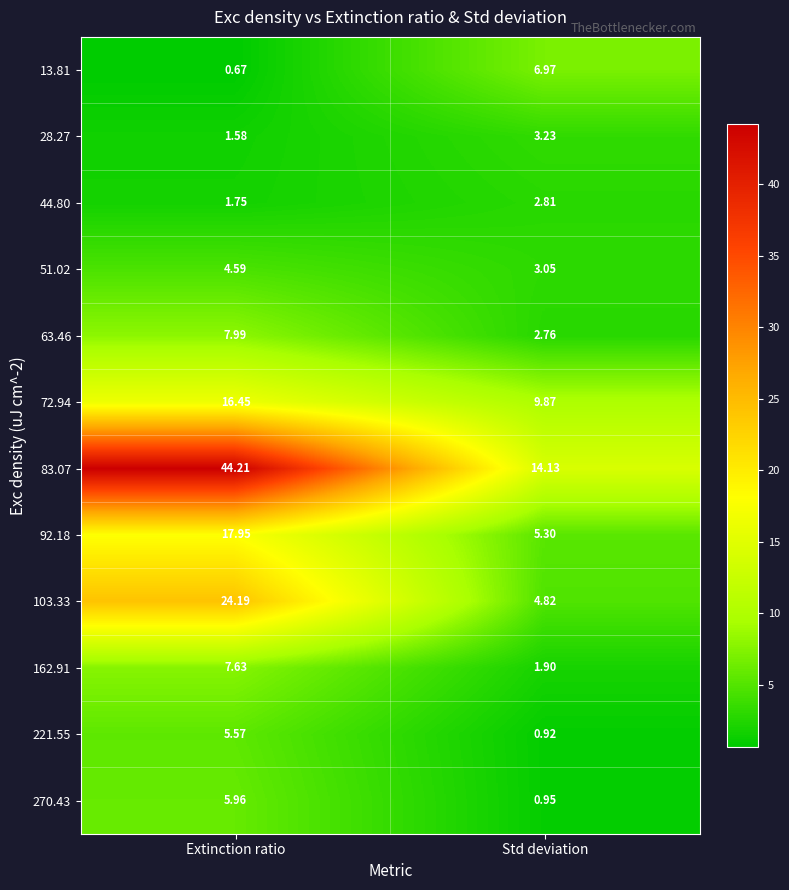

Rank the categories by 28.27 value from highest to lowest.

Std deviation, Extinction ratio